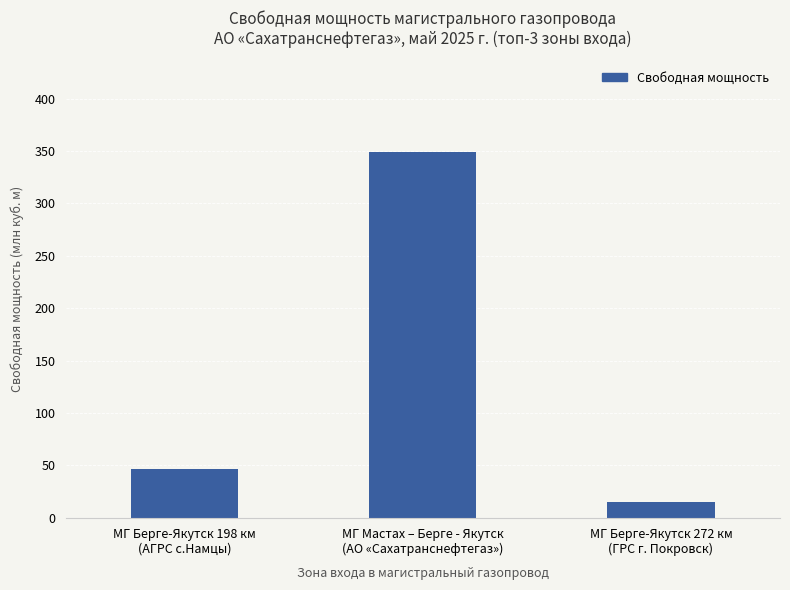

List the labels in order of value, smallest first.

МГ Берге-Якутск 272 км
(ГРС г. Покровск), МГ Берге-Якутск 198 км
(АГРС с.Намцы), МГ Мастах – Берге - Якутск
(АО «Сахатранснефтегаз»)